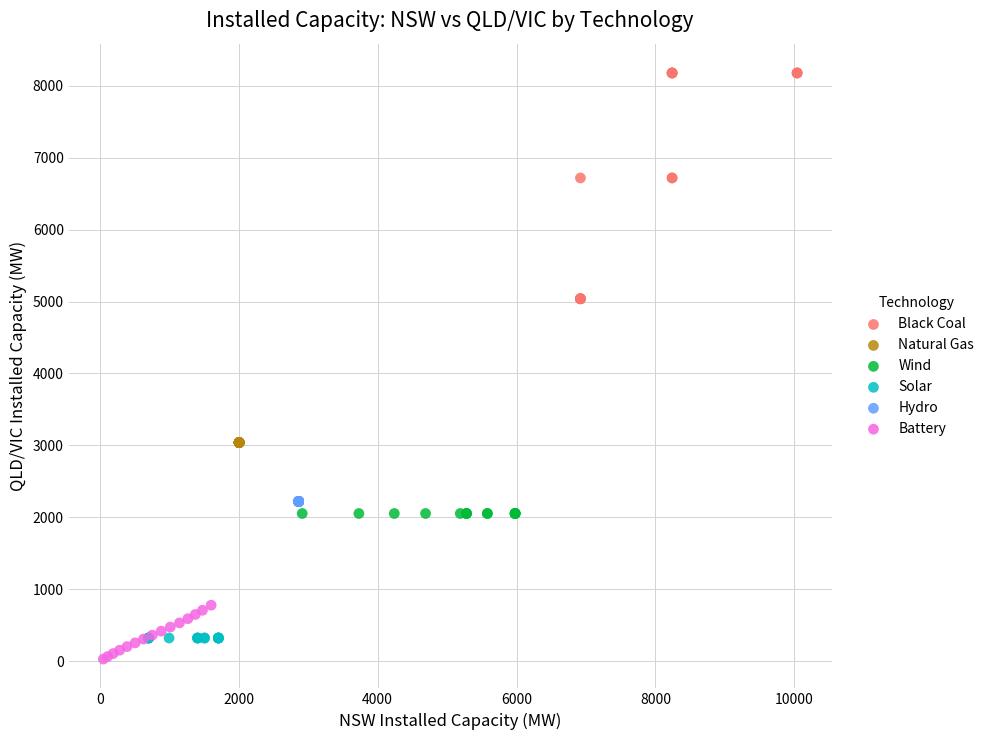

Which series contains the highest Y value?

Black Coal